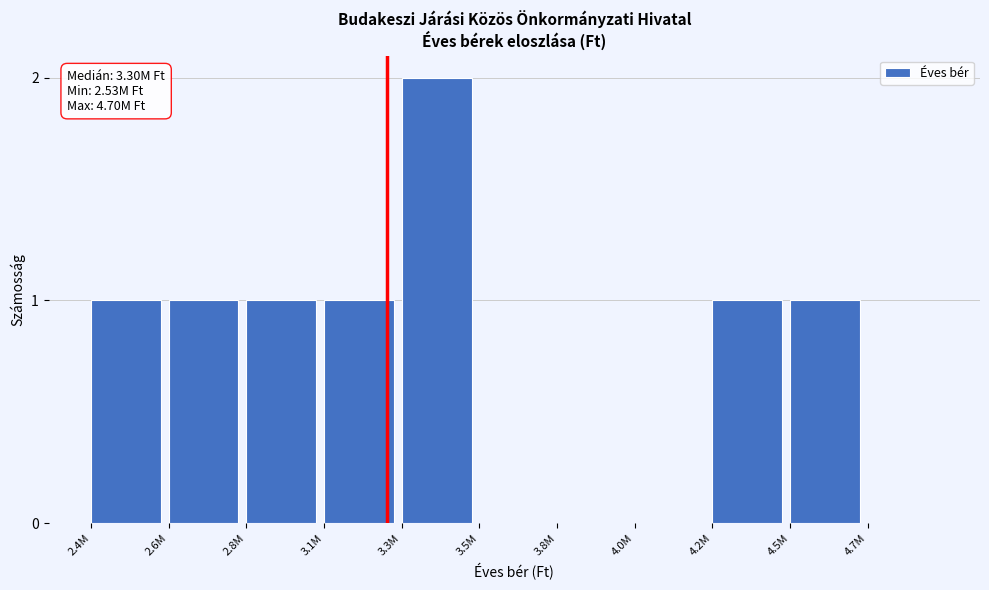

Reading left to right, transcribe all the data shown in this chart.

2.4M=1	2.6M=1	2.8M=1	3.1M=1	3.3M=2	3.5M=0	3.8M=0	4.0M=0	4.2M=1	4.5M=1	4.7M=0